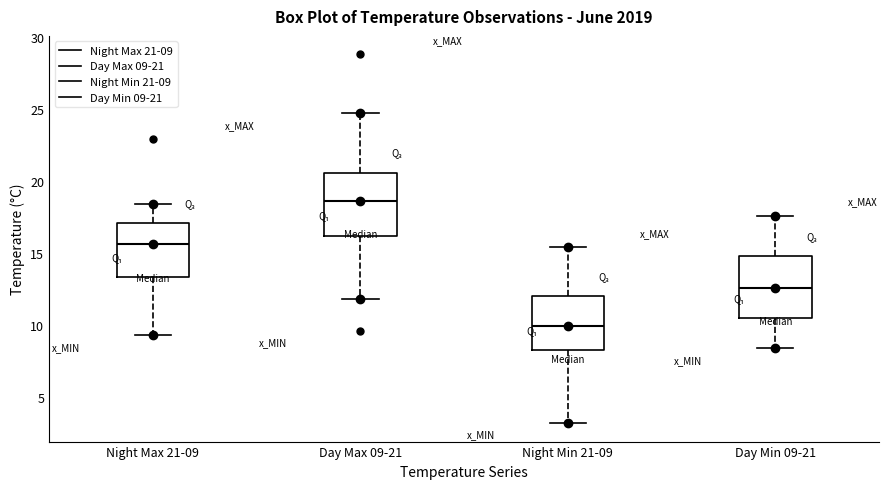

Reading left to right, read every box against the y-axis: the position of its median line, the range the box covers, and the ends of its whiskers. The values are not printed on the chart, so give them approximately, as read against the axis.

Night Max 21-09: median 15.5, box 13.5 to 17.0, whiskers 9.5 to 18.5
Day Max 09-21: median 18.5, box 16.0 to 20.5, whiskers 12.0 to 24.5
Night Min 21-09: median 10.0, box 8.5 to 12.0, whiskers 3.0 to 15.5
Day Min 09-21: median 12.5, box 10.5 to 15.0, whiskers 8.5 to 17.5